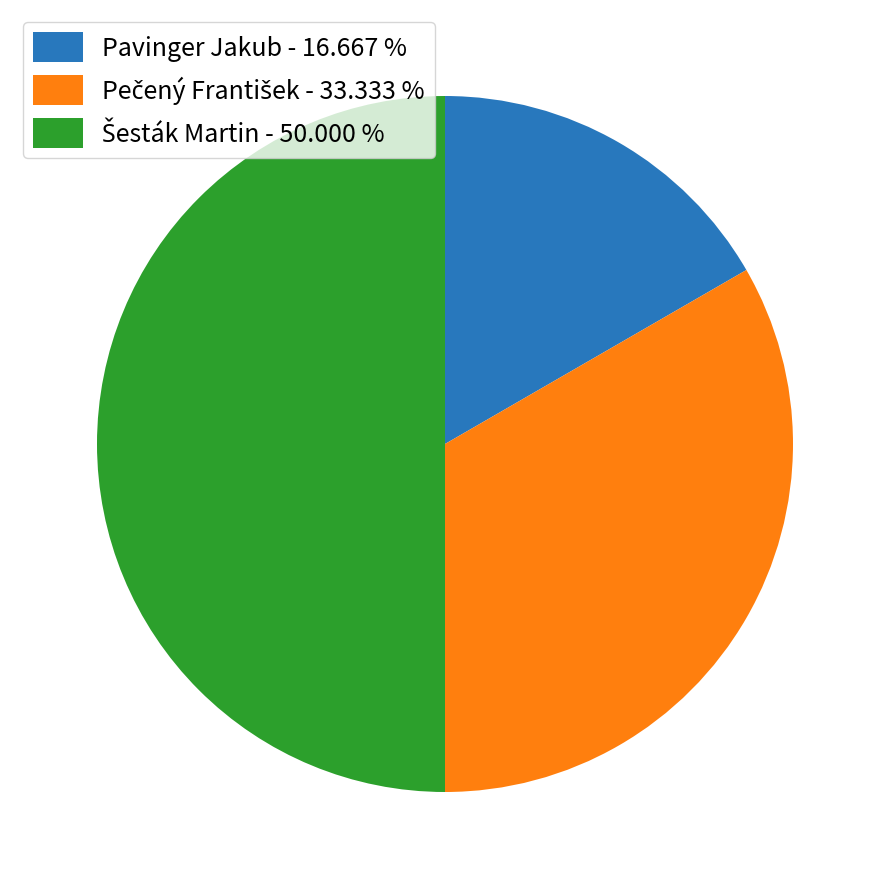

Which slice is the smallest?

Pavinger Jakub